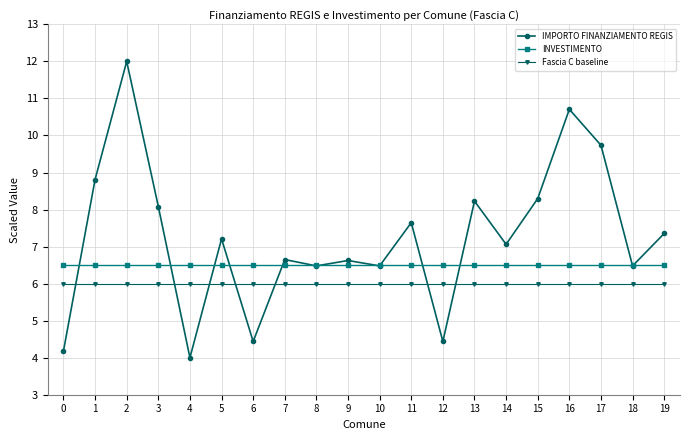

At which category does IMPORTO FINANZIAMENTO REGIS reach its first local peak?

2